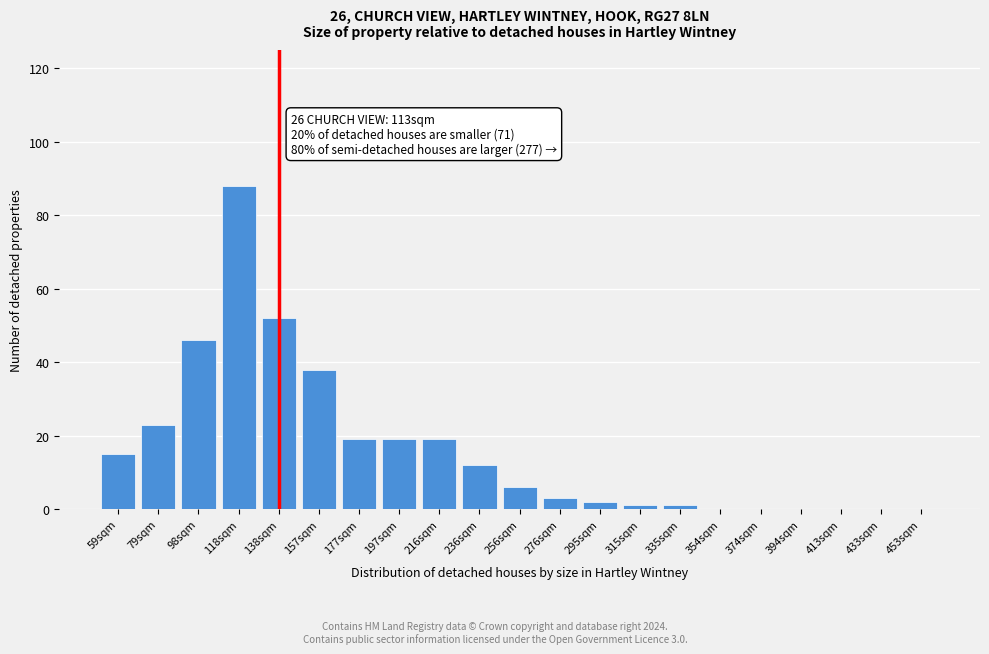

Reading left to right, transcribe all the data shown in this chart.

59sqm=15	79sqm=23	98sqm=46	118sqm=88	138sqm=52	157sqm=38	177sqm=19	197sqm=19	216sqm=19	236sqm=12	256sqm=6	276sqm=3	295sqm=2	315sqm=1	335sqm=1	354sqm=0	374sqm=0	394sqm=0	413sqm=0	433sqm=0	453sqm=0